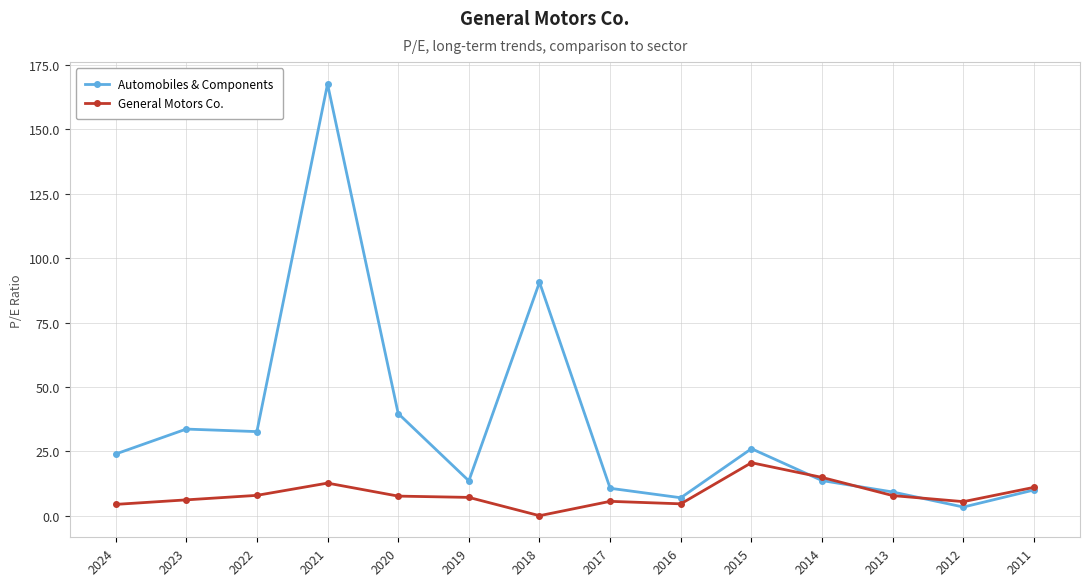

Rank the series by their average value, from lowest to highest.

General Motors Co., Automobiles & Components